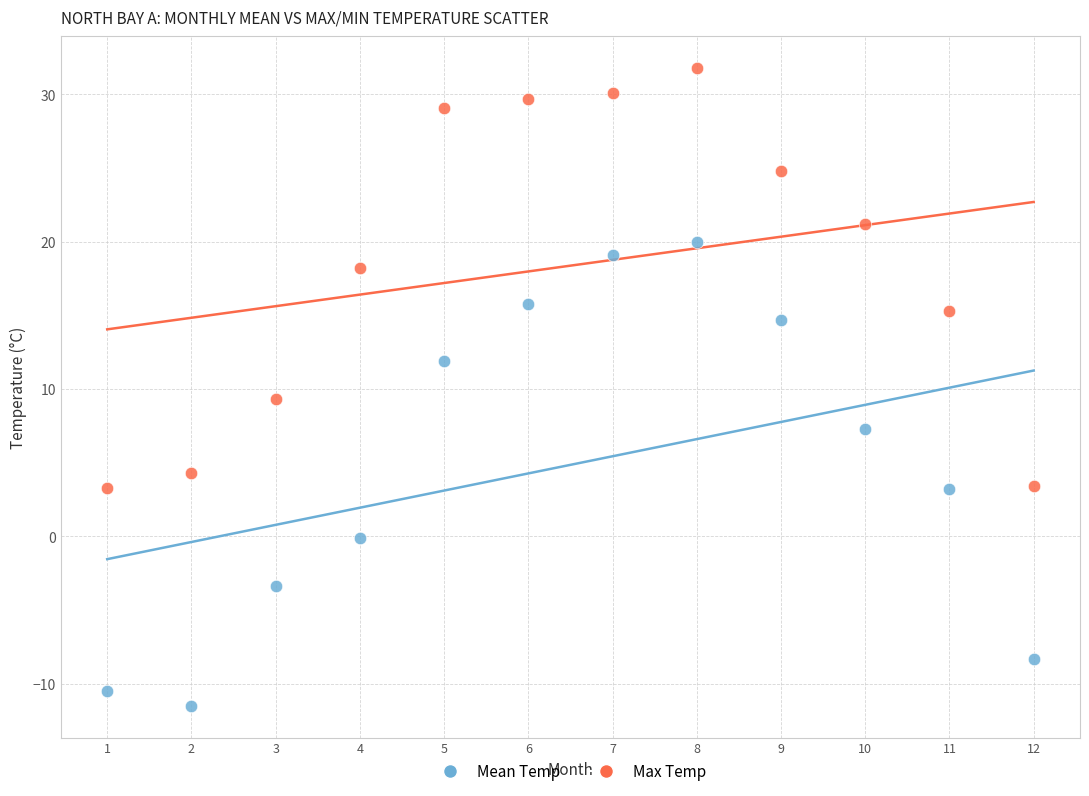

Across all series, what Y value is closest to 10?

9.3